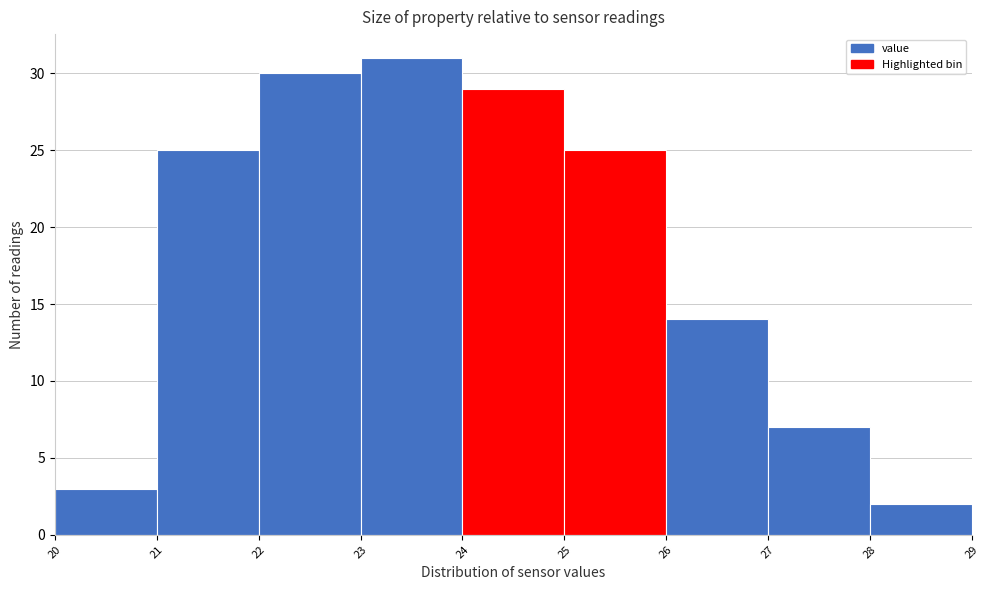

Reading left to right, transcribe this chart: for each bar, give the range it covers on the x-axis and its height. The values are not printed on the chart, so give them approximately, as read against the axis.

20 to 21: 3
21 to 22: 25
22 to 23: 30
23 to 24: 31
24 to 25: 29
25 to 26: 25
26 to 27: 14
27 to 28: 7
28 to 29: 2